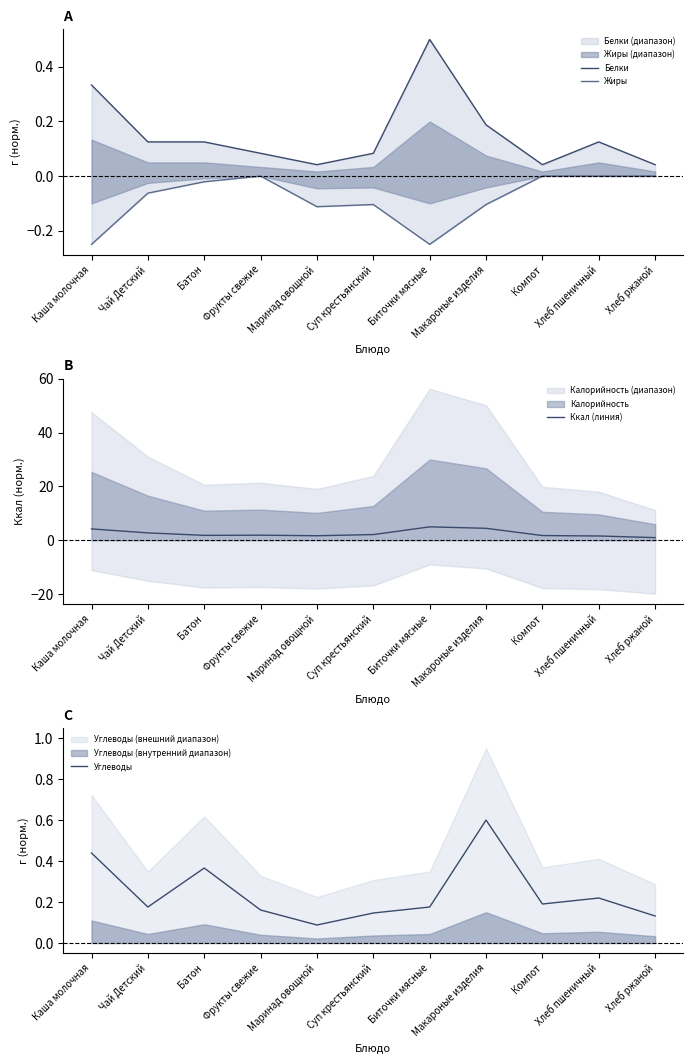

Which series has the largest total across all categories?

Ккал (линия)